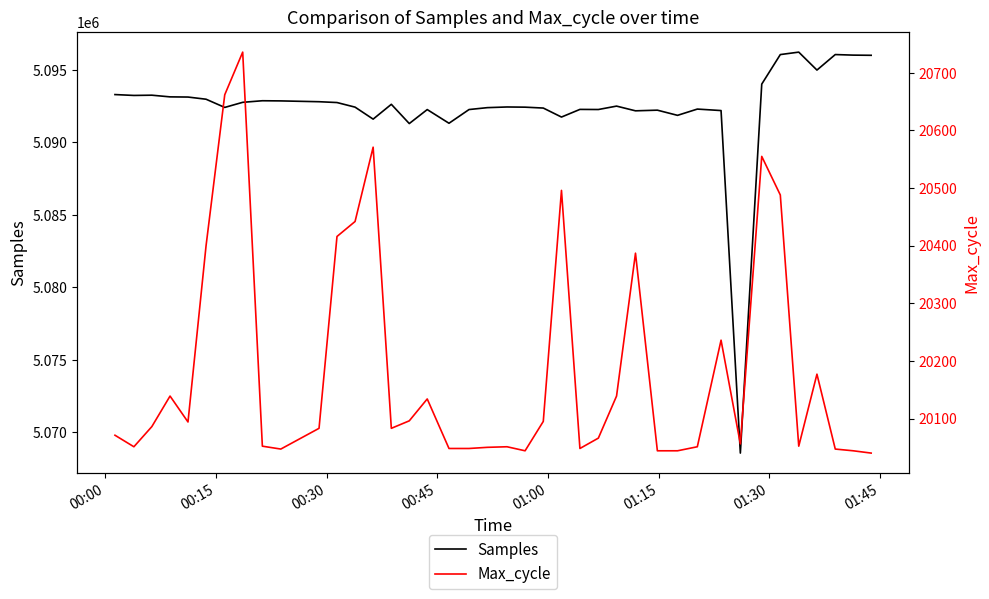

At how many categories does at least one series exceed 3875892?

40